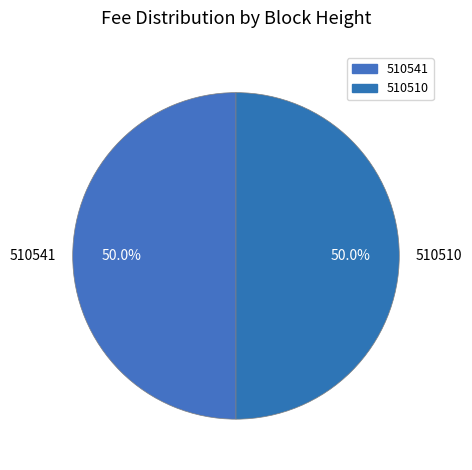

To the nearest percent, what portion does 510510 represent?

50%